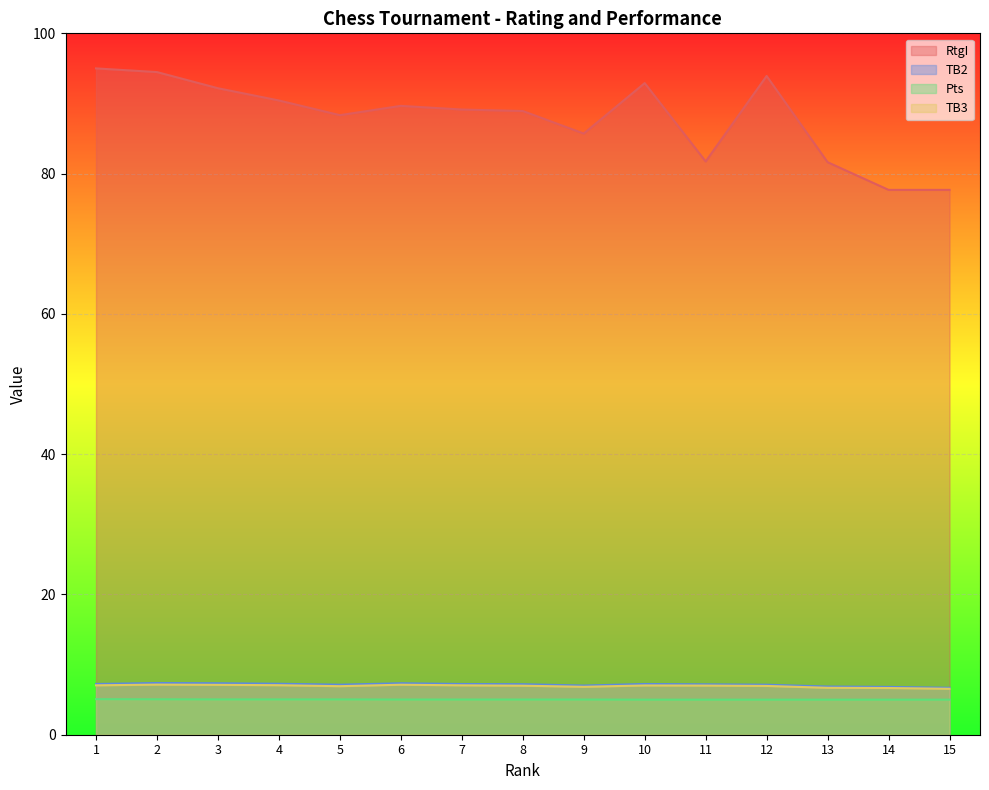

What is the difference between the maximum and second lowest values in the RtgI series?

17.3